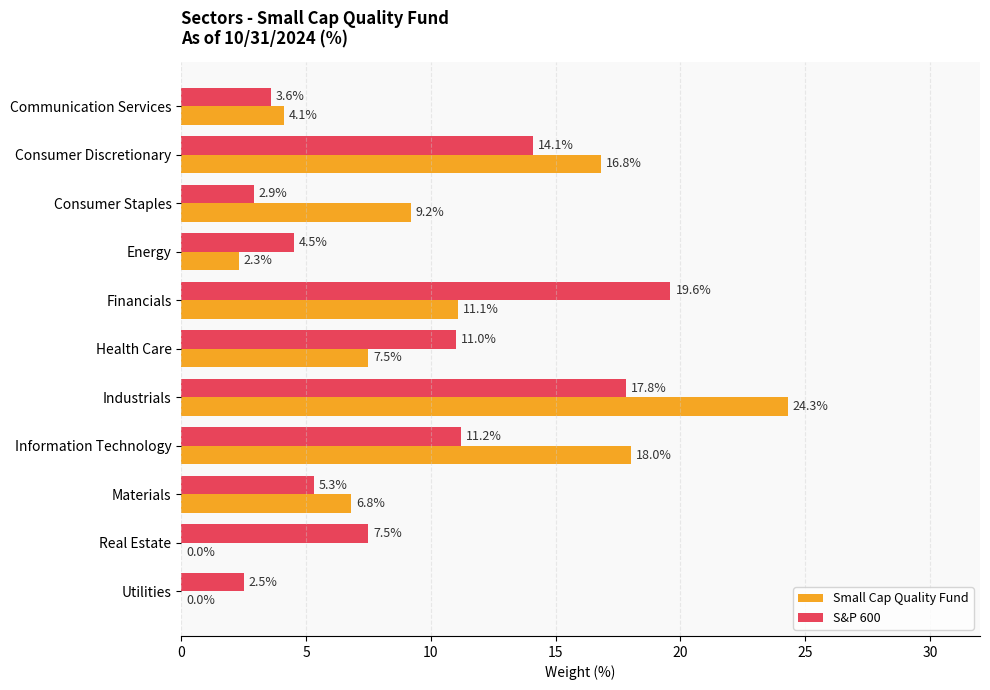

Which category has the highest value in the Small Cap Quality Fund series?

Industrials